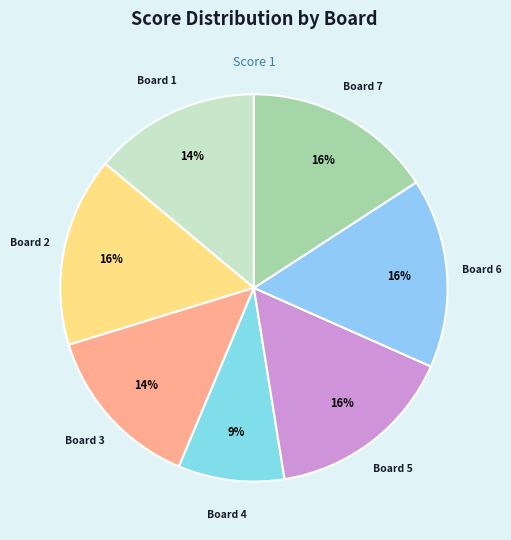

Is there a majority slice in this chart?

No